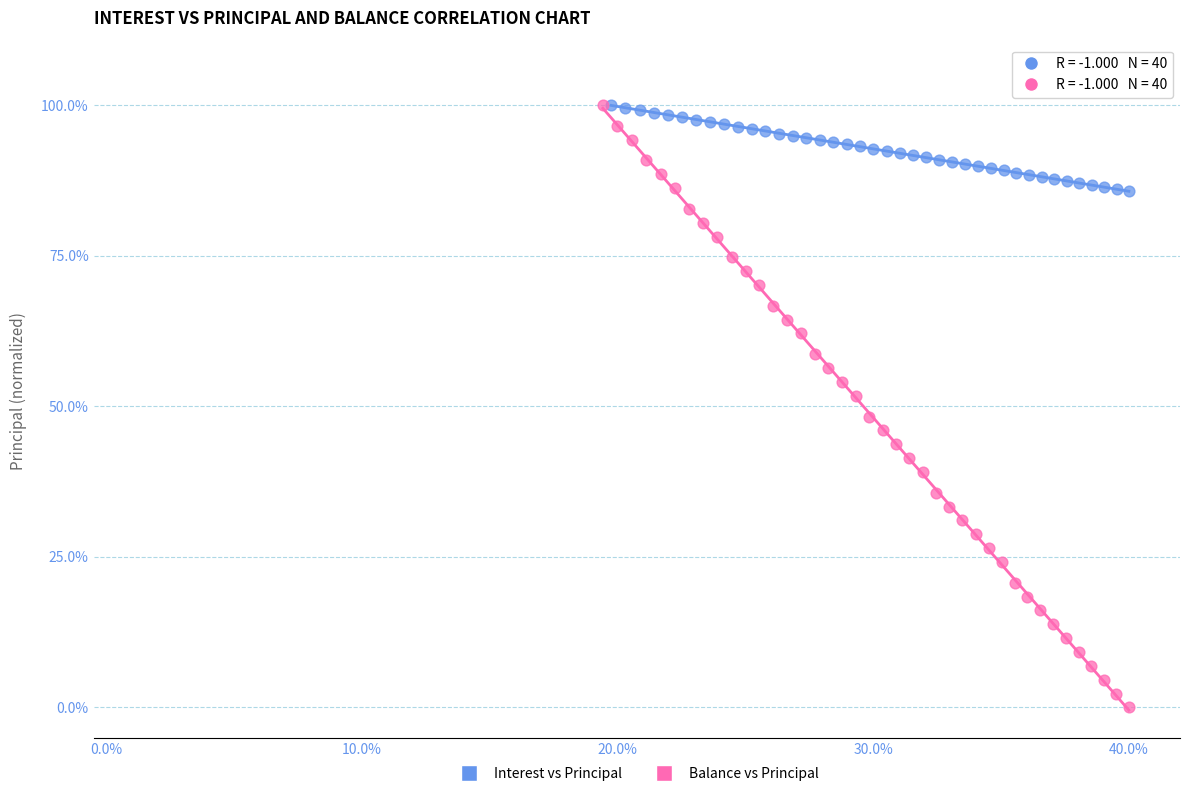

Which series has the largest Y range (max minus min)?

Balance vs Principal